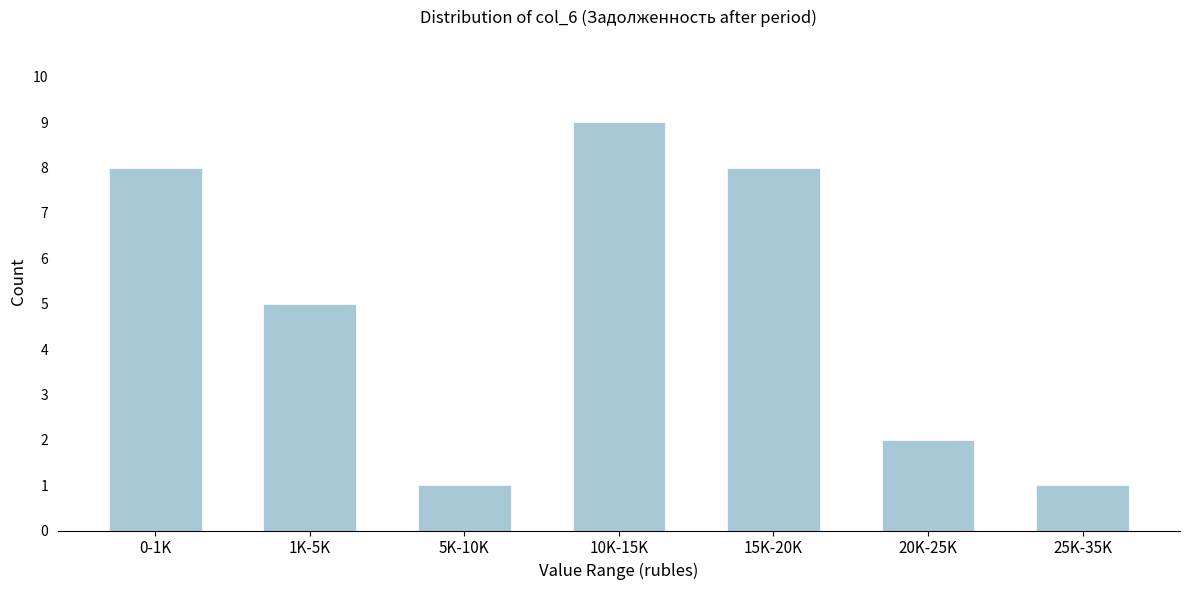

Reading right to left, extract all data points from this chart.

1	2	8	9	1	5	8